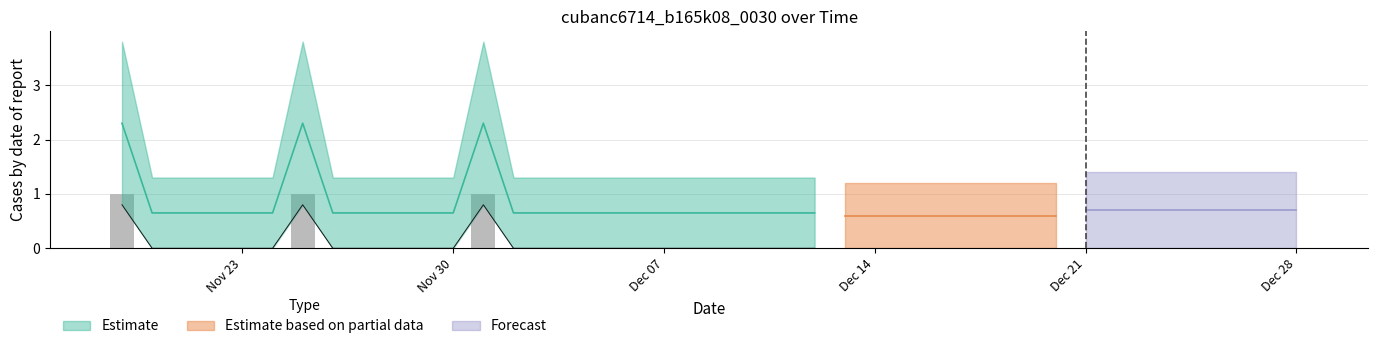

What is the maximum value shown in the chart?

1